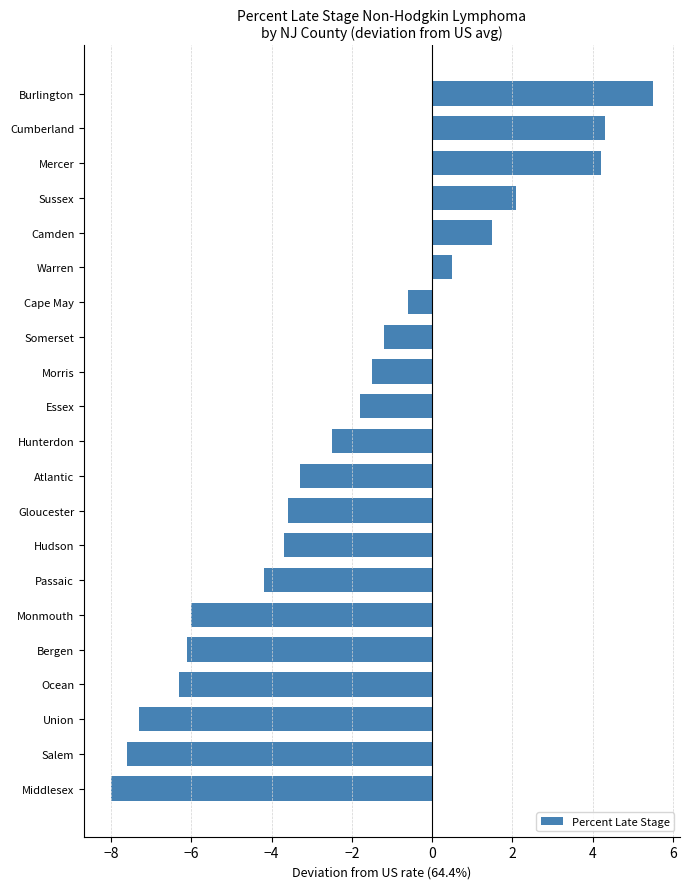

Which has a higher value, Cumberland or Passaic?

Cumberland